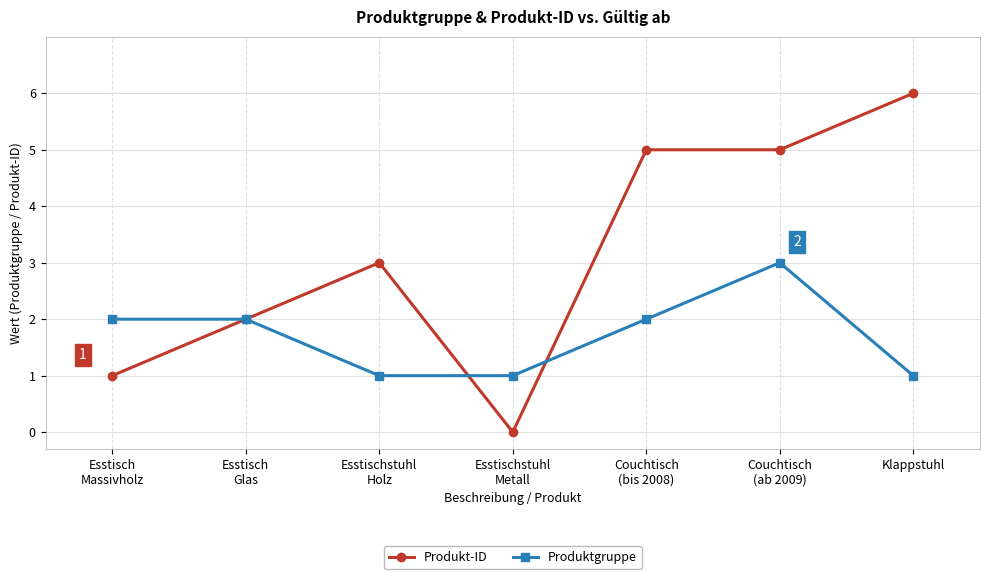

Rank the series by their maximum value, from highest to lowest.

Produkt-ID, Produktgruppe